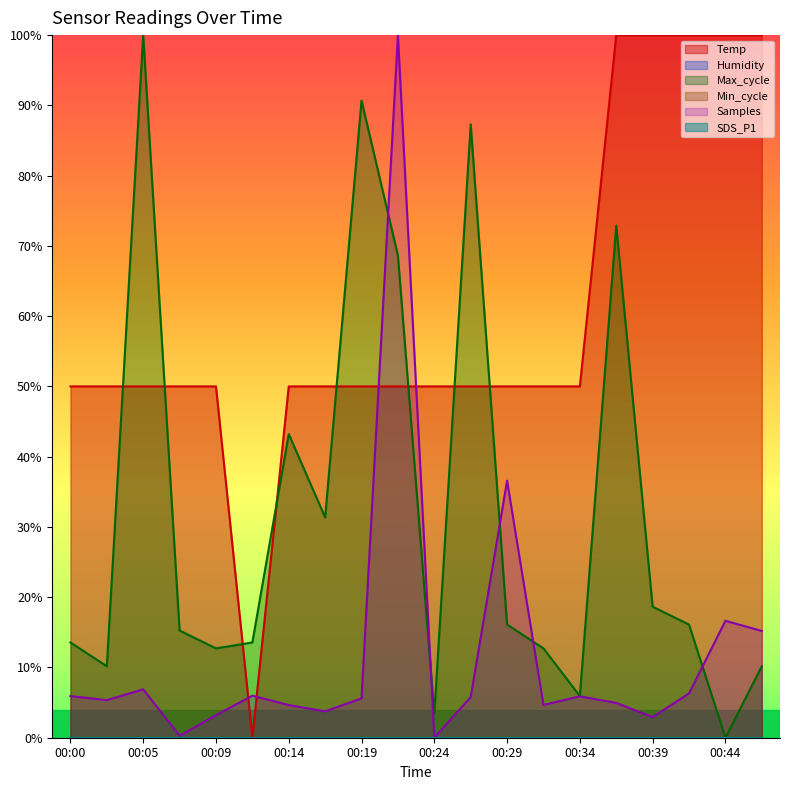

True or false: Temp has more than 2 interior local peaks.

False